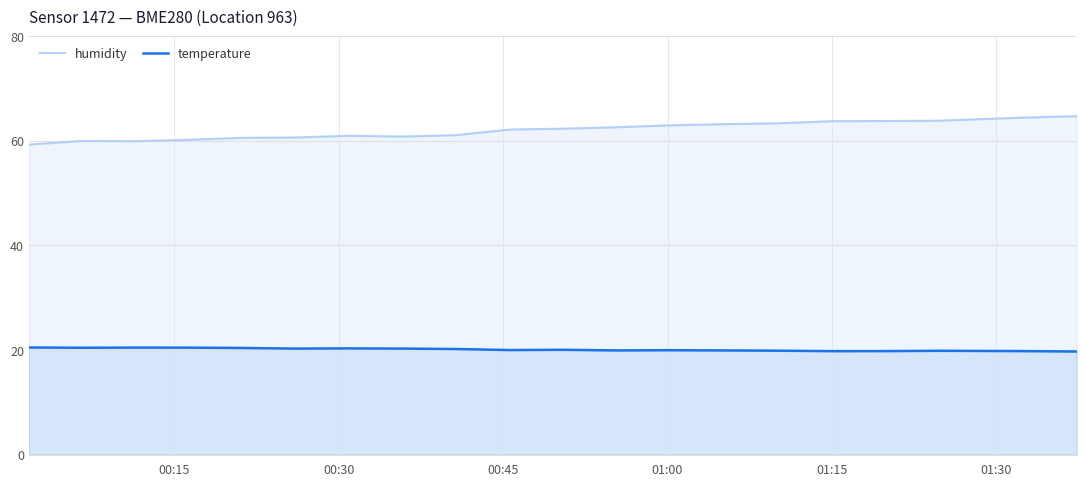

In humidity, how many points are higher than both neighbors (excluding endpoints)?

2